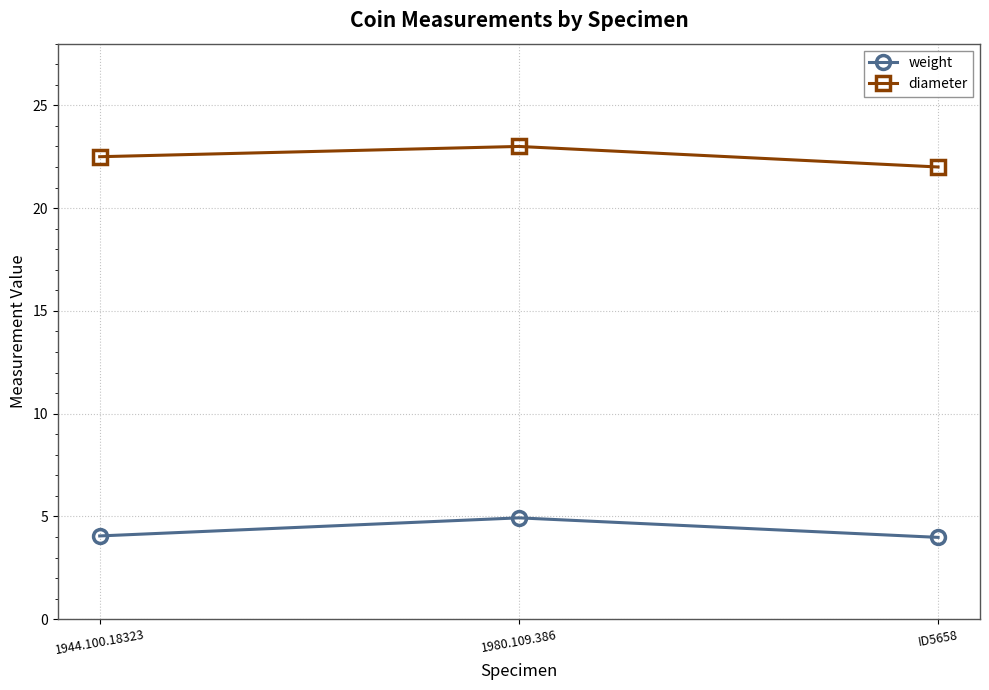

What position from the right is 1944.100.18323?

3